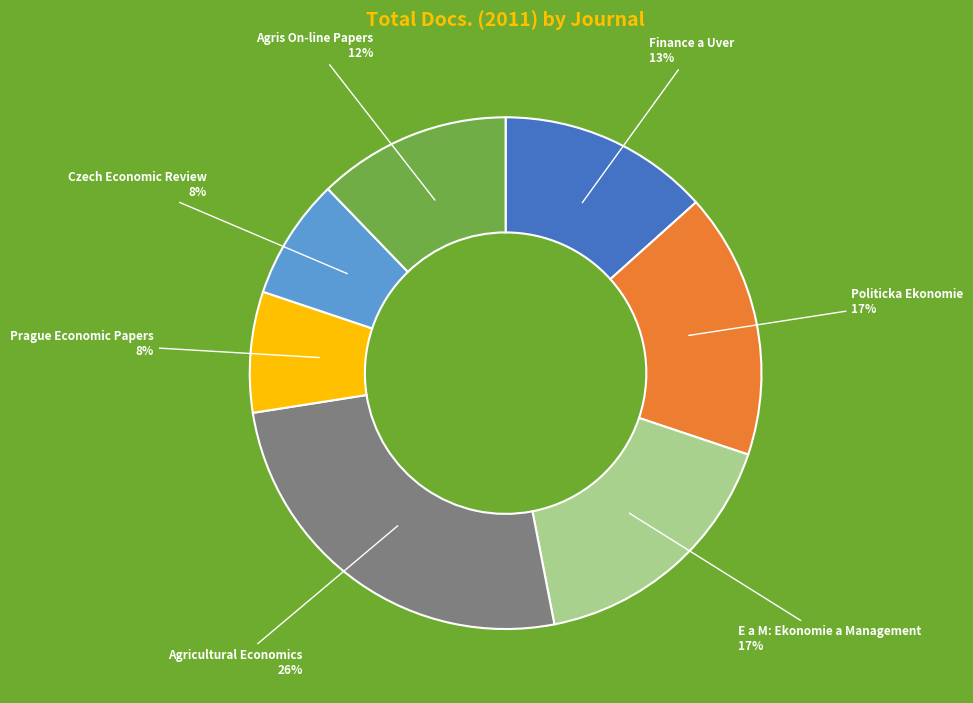

Combined, do Agris On-line Papers and Czech Economic Review account for over 50%?

No